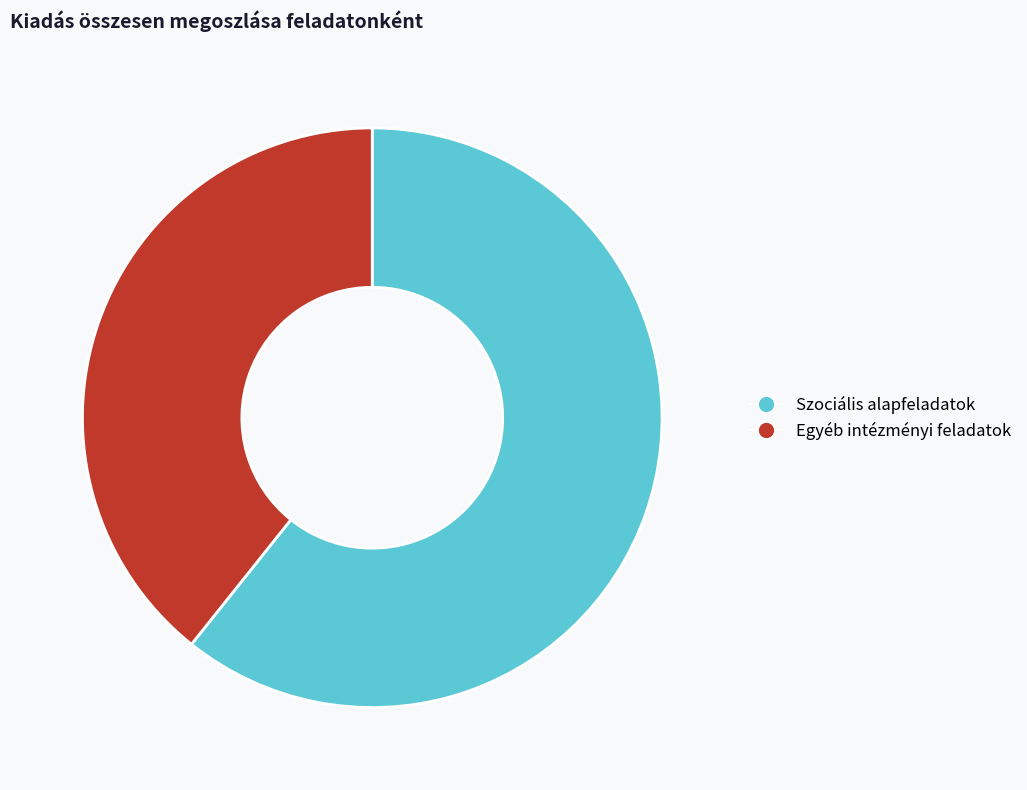

Between Szociális alapfeladatok and Egyéb intézményi feladatok, which is larger?

Szociális alapfeladatok